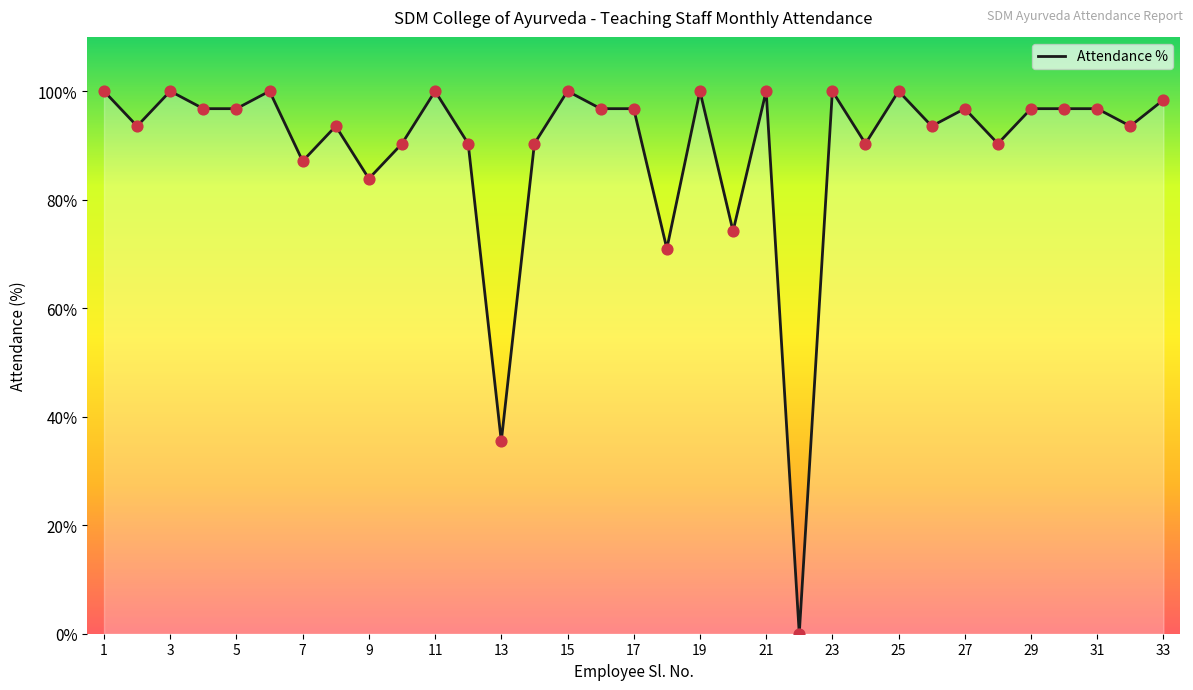

What is the difference between the maximum and minimum values?

100.0